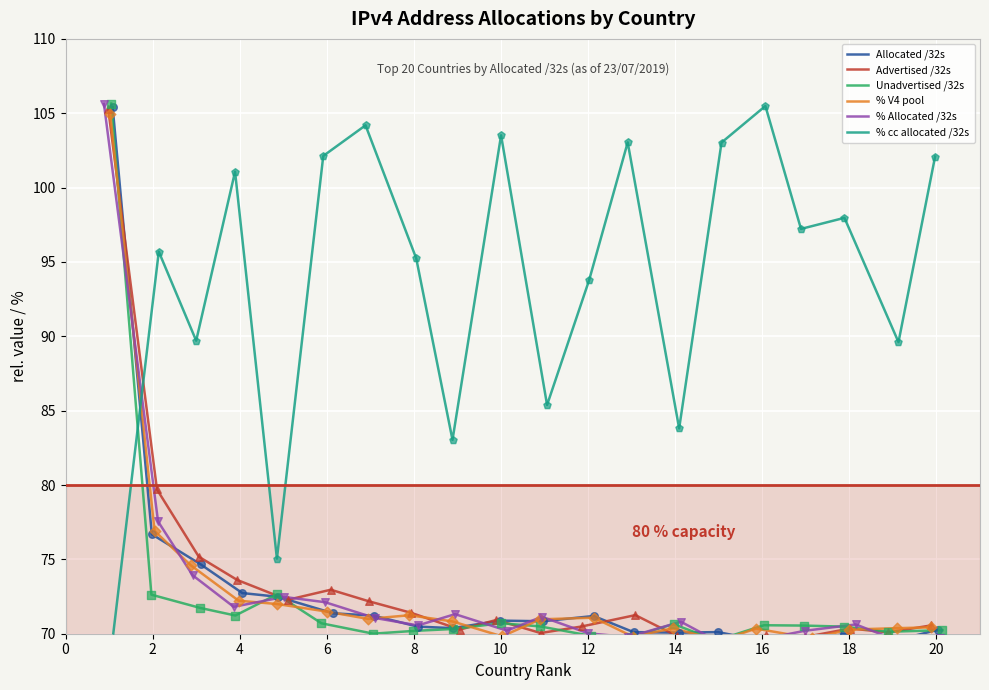

Is the value of % V4 pool at 12 greater than the value of % cc allocated /32s at 20?

No